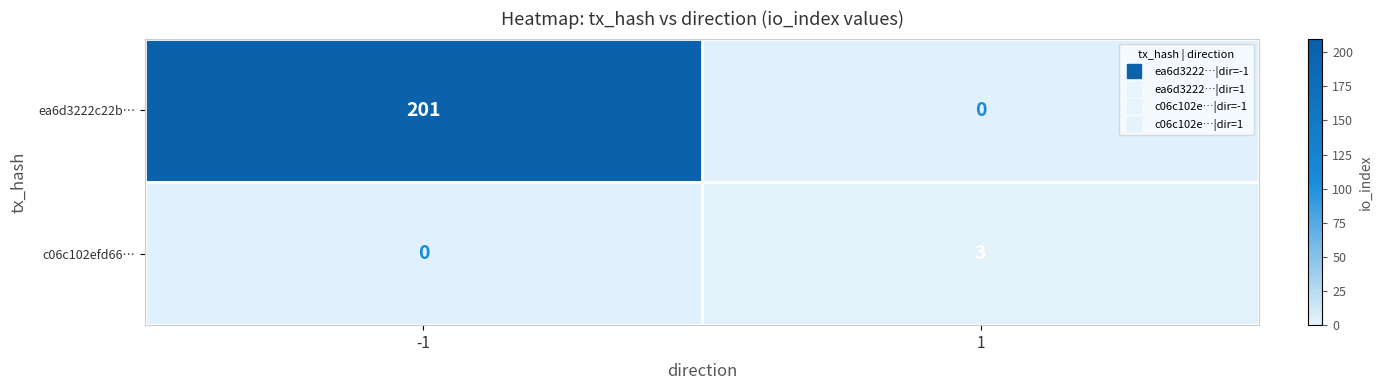

The c06c102efd66… series shows 1 at 1. True or false?

False